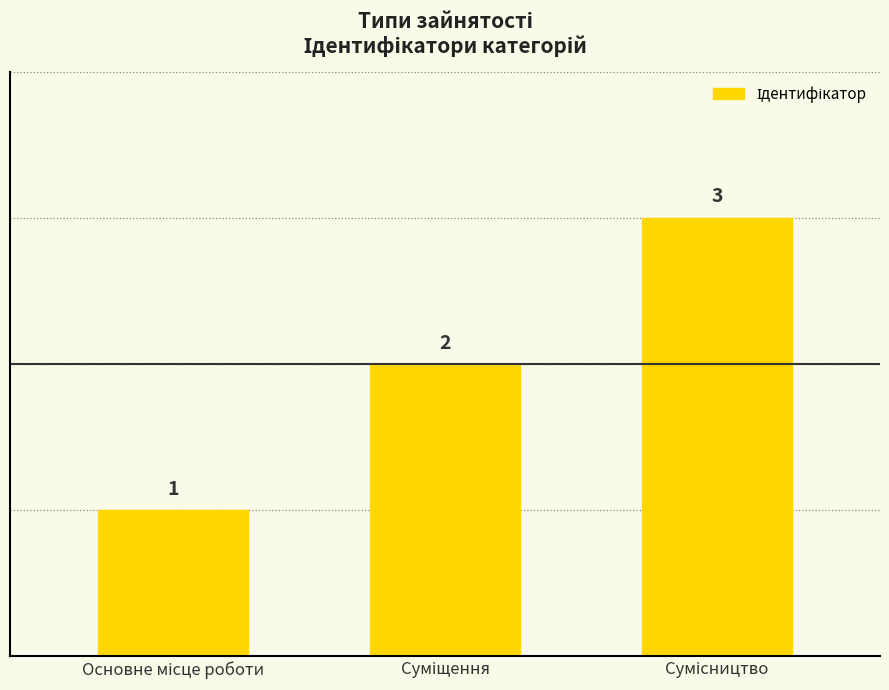

What is the value of the 2nd bar from the left?

2